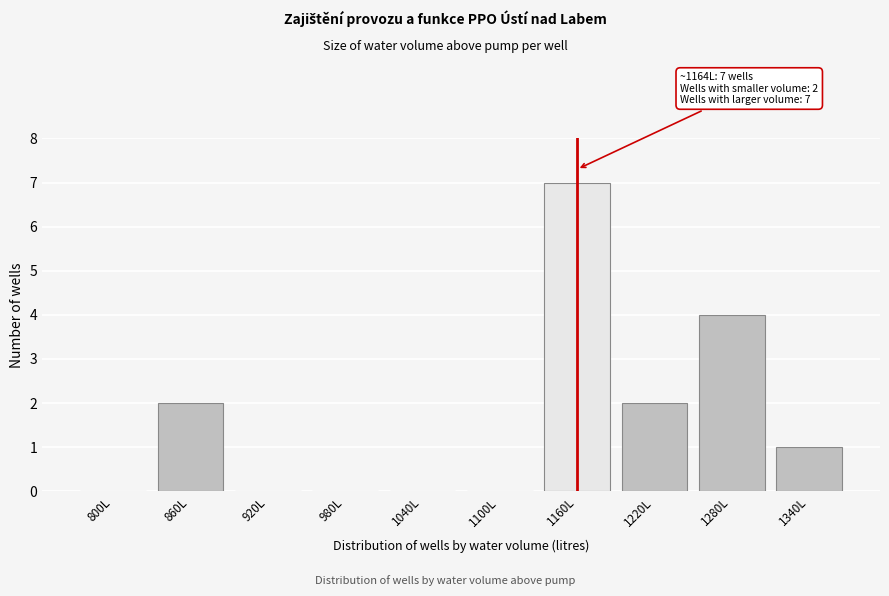

Reading left to right, transcribe all the data shown in this chart.

800L=0	860L=2	920L=0	980L=0	1040L=0	1100L=0	1160L=7	1220L=2	1280L=4	1340L=1